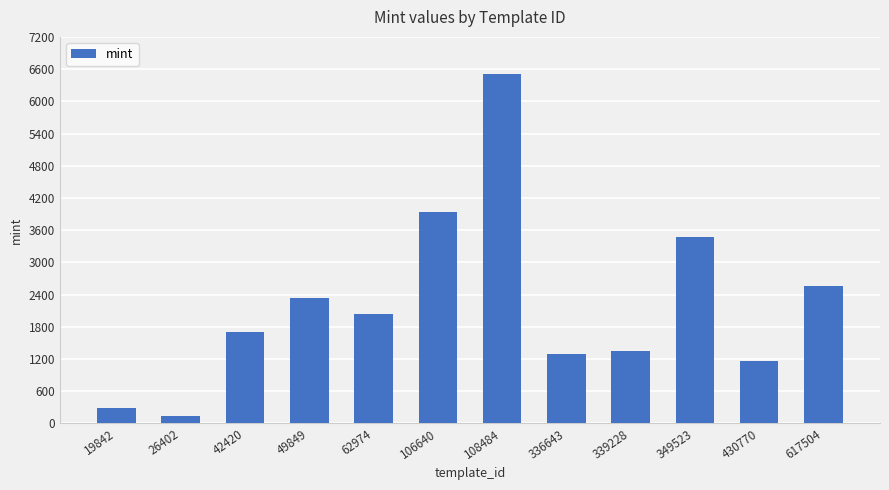

Which category has the lowest value across all series?

26402